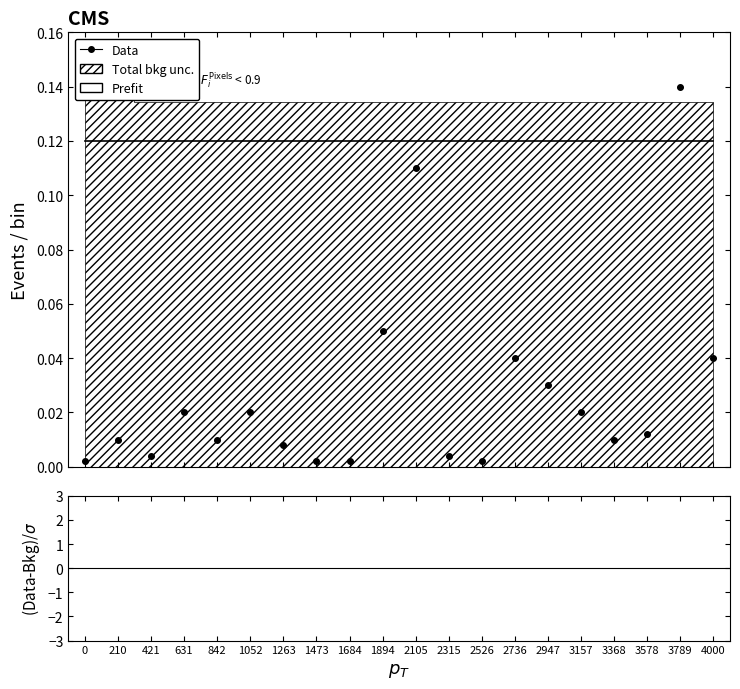

How many interior local peaks (higher than both neighbors) does the data have?

6